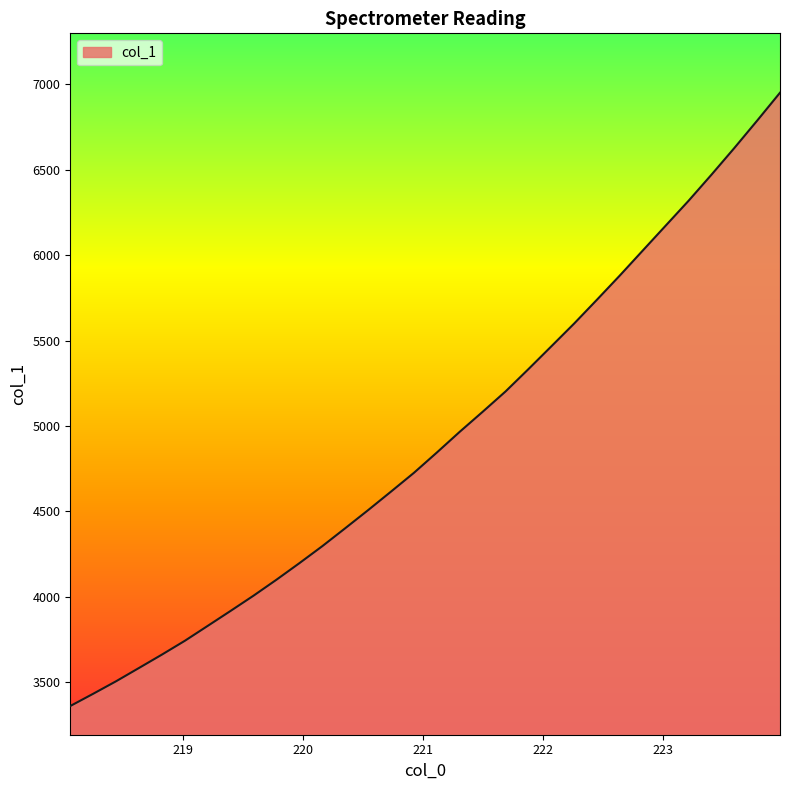

How many lines are shown in the chart?

1